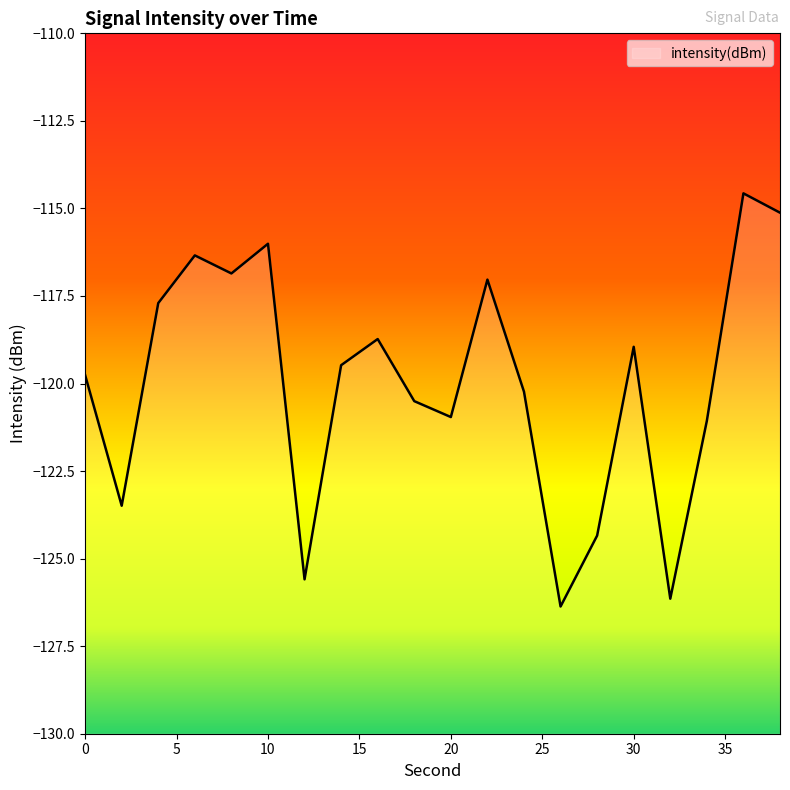

What is the difference between the second highest and minimum values?

11.2